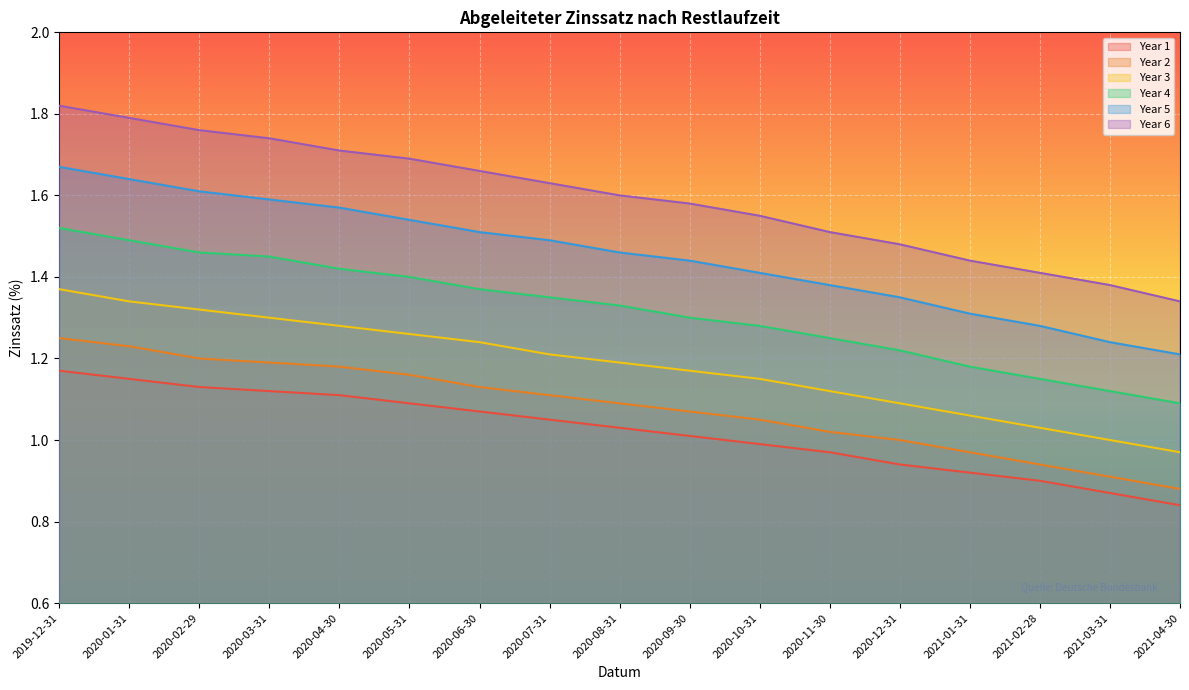

What are all the series names shown in the legend?

Year 1, Year 2, Year 3, Year 4, Year 5, Year 6